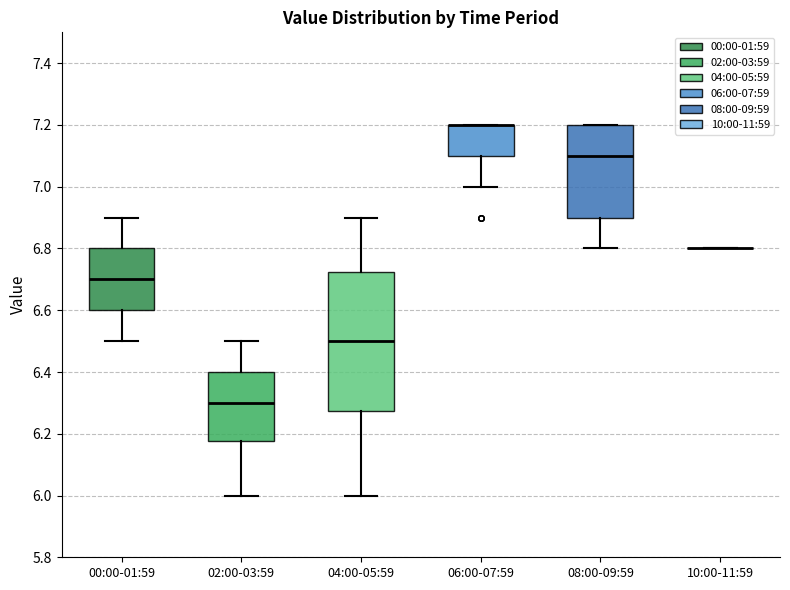

Where does the upper whisker of the box for 00:00-01:59 end on the y-axis? The values are not printed on the chart, so give them approximately, as read against the axis.

6.90